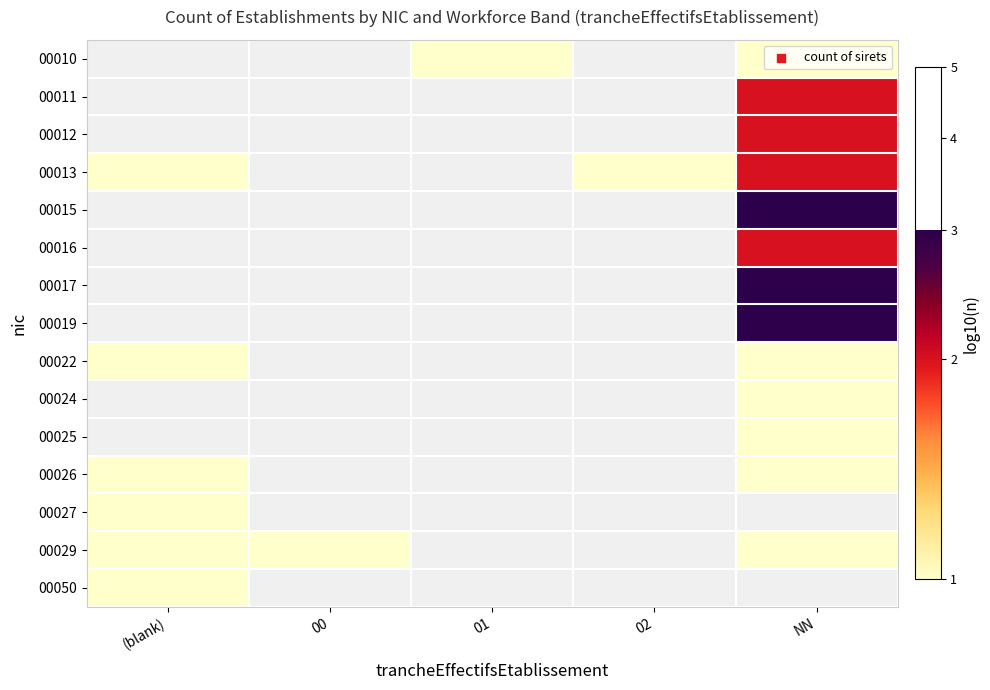

Which category has the lowest value in the 00010 series?

(blank)